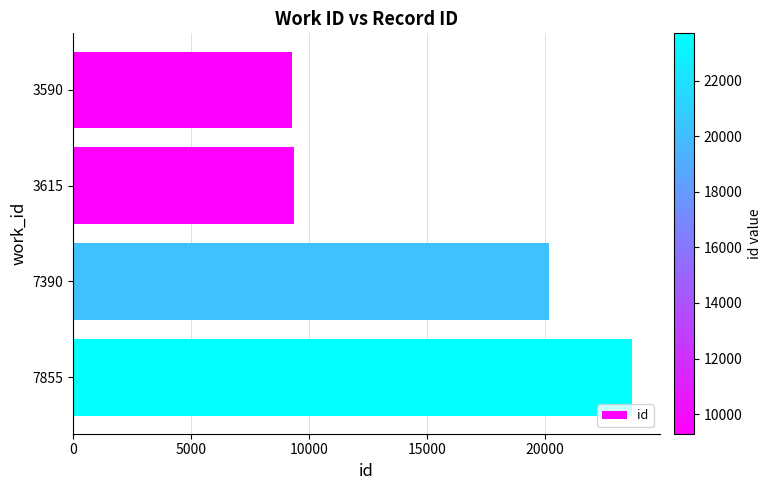

Which has a higher value, 3615 or 7855?

7855